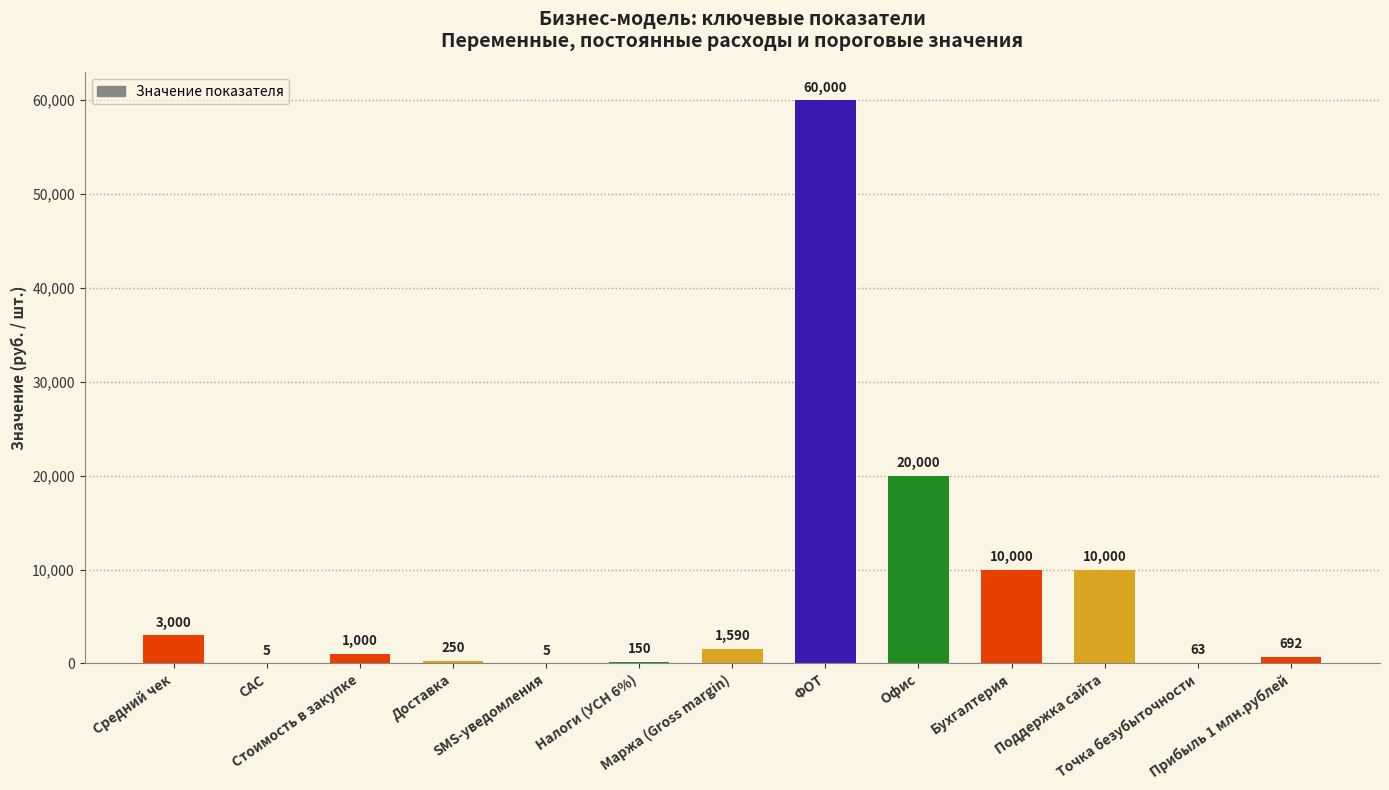

What is the maximum value shown in the chart?

60000